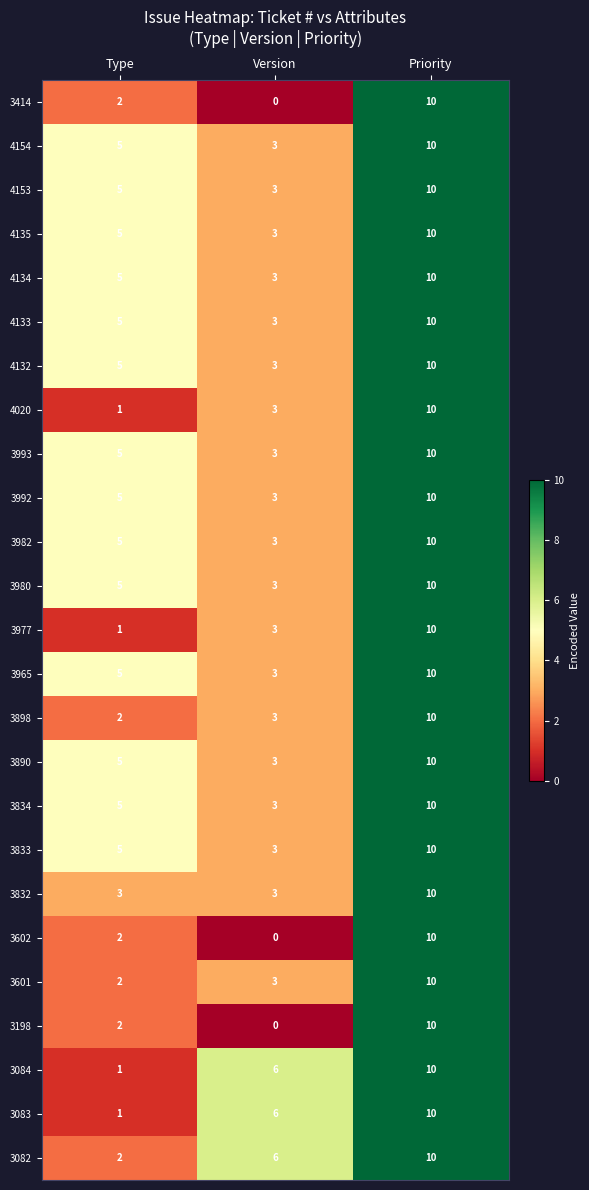

True or false: 3834 has a value of 5 at Type.

True